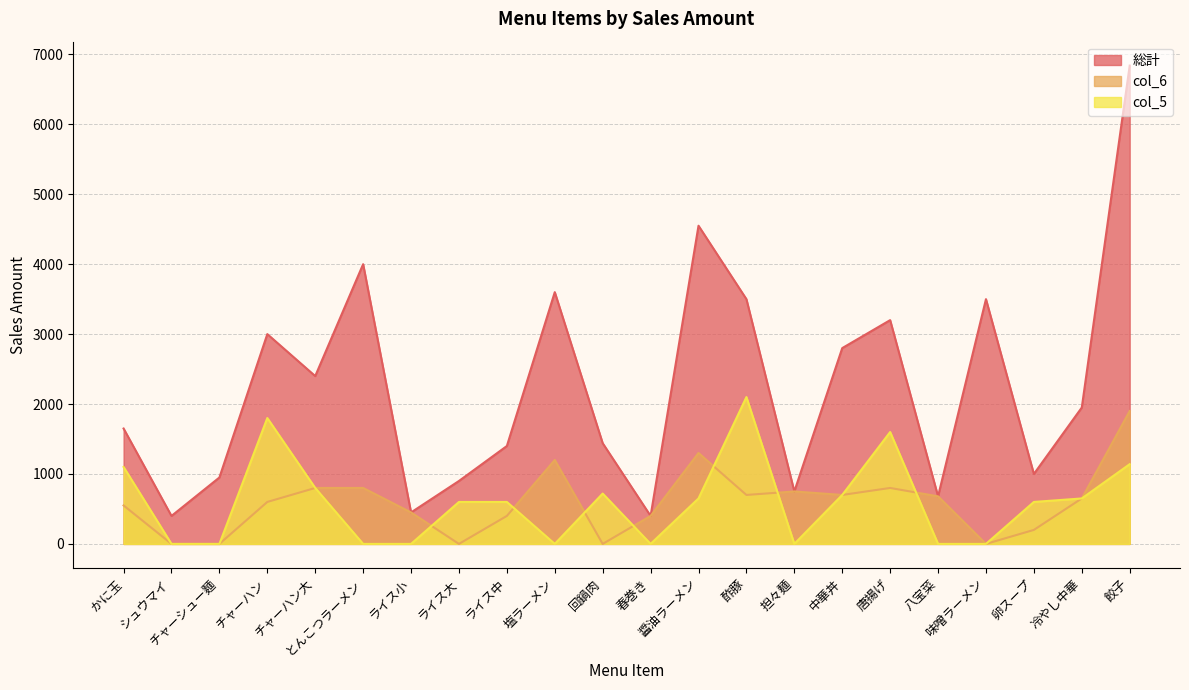

At how many categories does at least one series exceed 622?

19